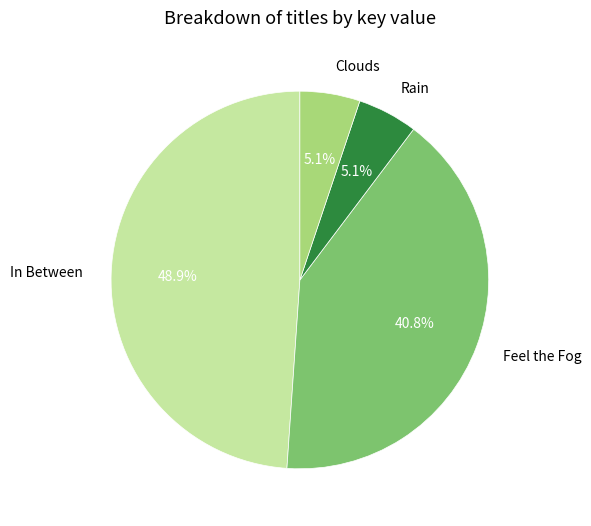

To the nearest percent, what is the combined percentage of Feel the Fog and Rain?

46%